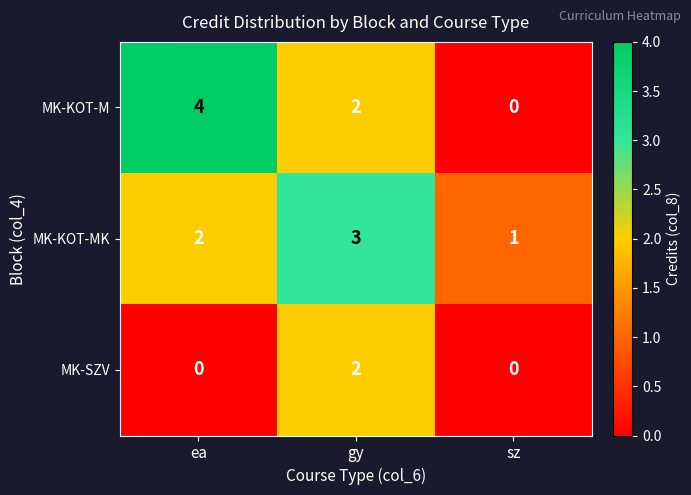

What is the sum of the MK-KOT-MK values at ea and sz?

3